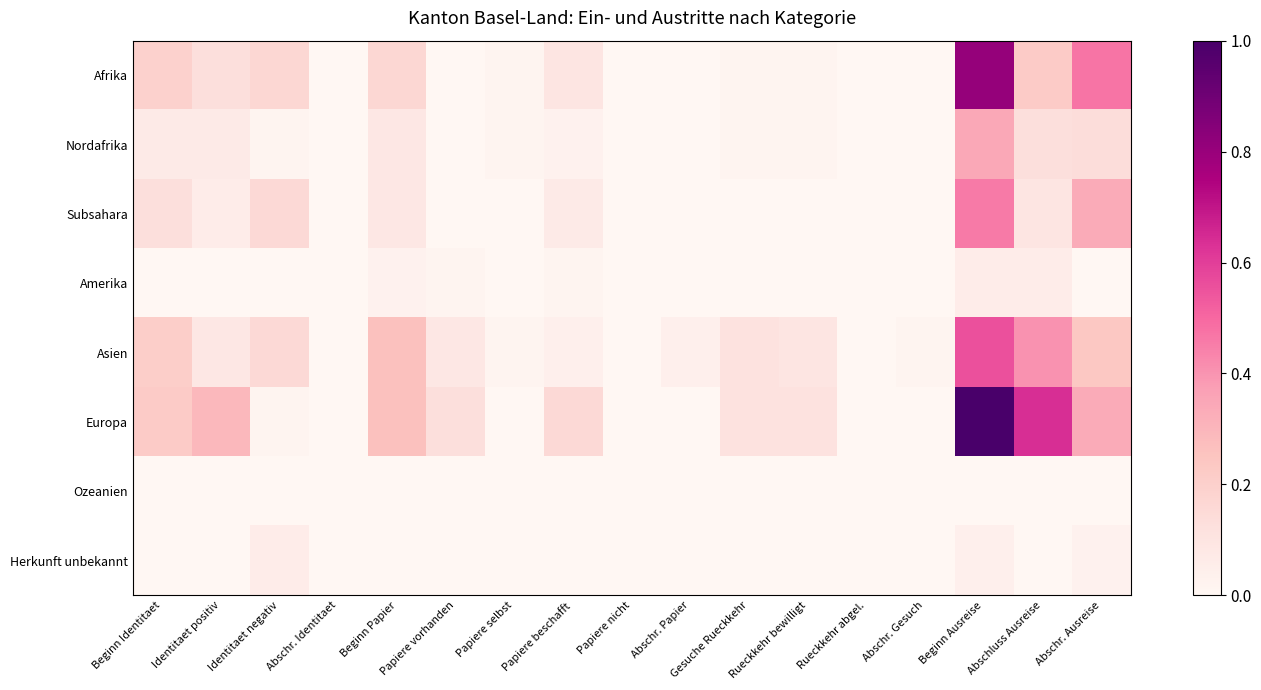

At how many categories does at least one series exceed 0?

14